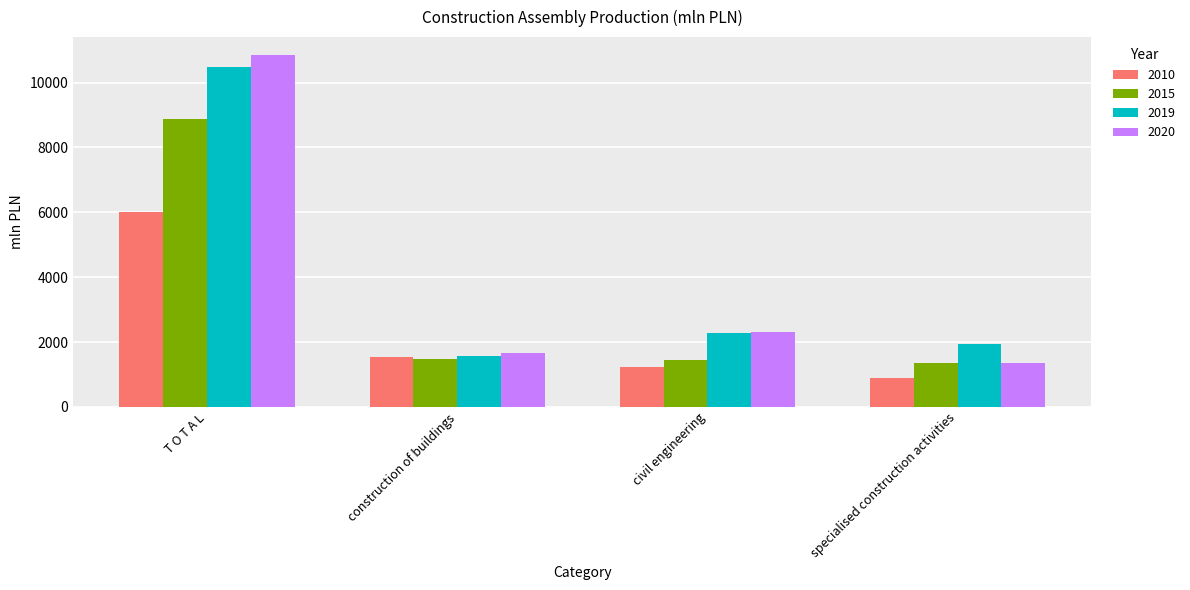

What is the label of the 1st bar from the left?

T O T A L